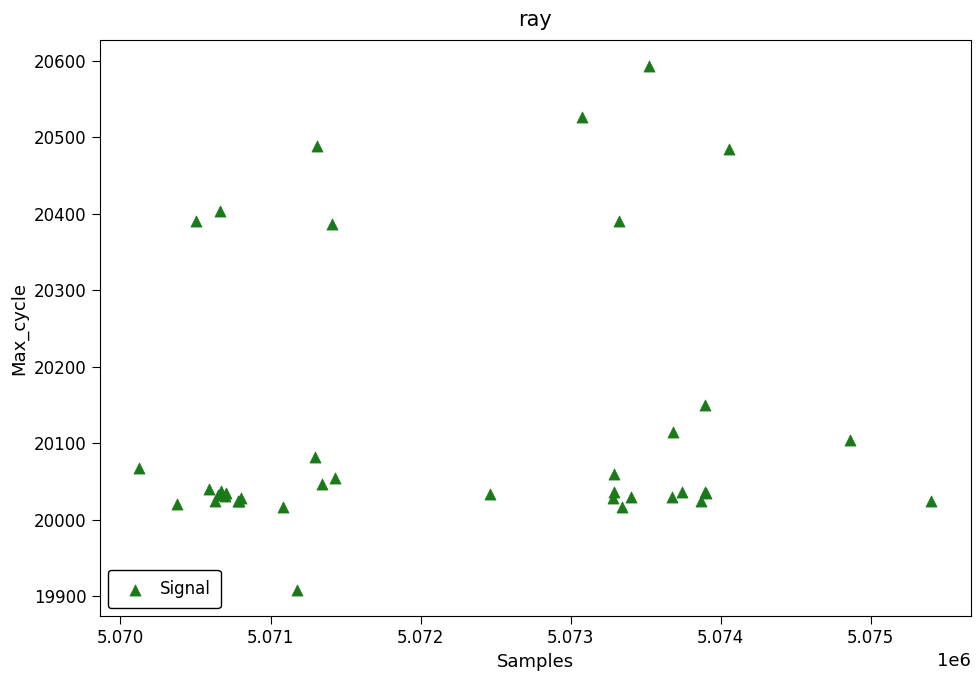

What Y value in the scatter plot is closest to 20250?

20150